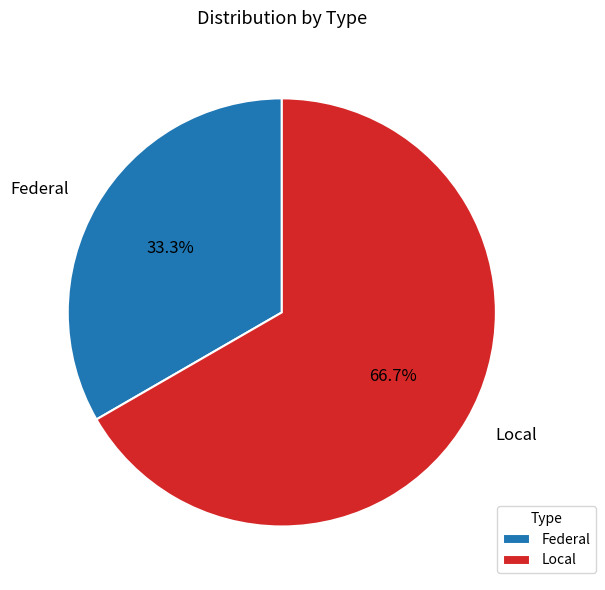

What is the smallest slice in the pie chart?

Federal